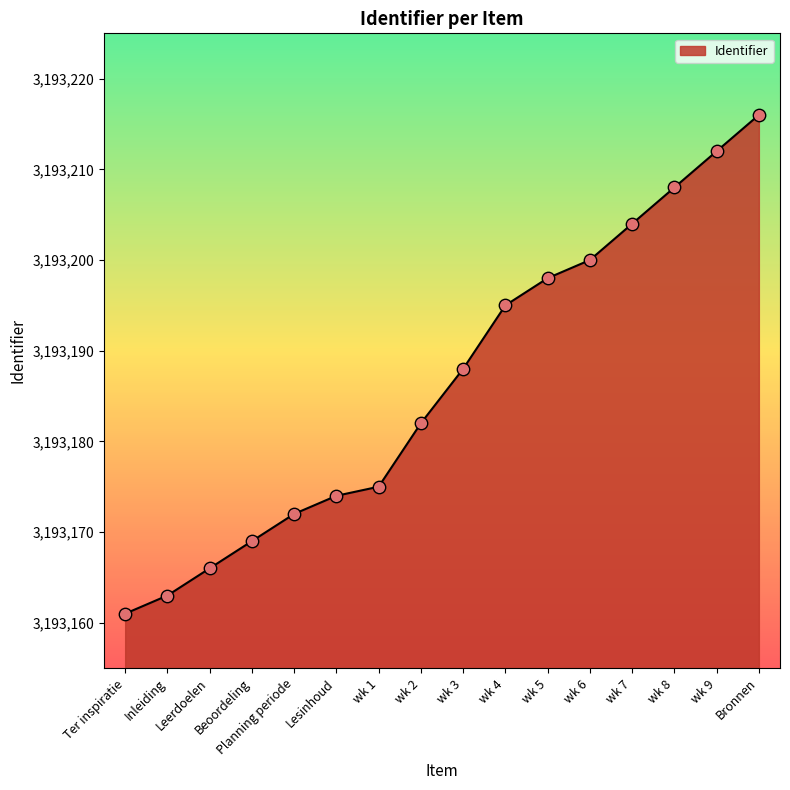

What is the change in value from Inleiding to Beoordeling?

+6